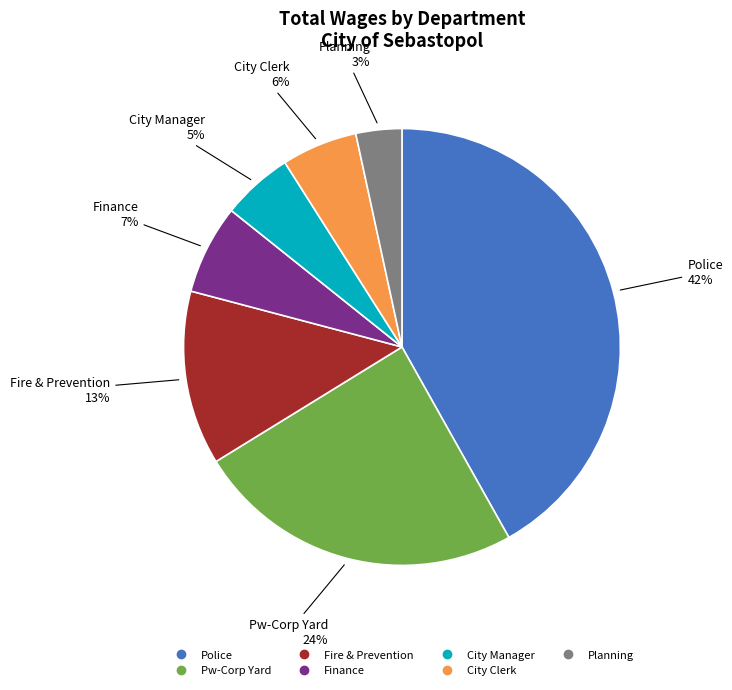

To the nearest percent, what is the difference between the Planning and Fire & Prevention slice percentages?

10%